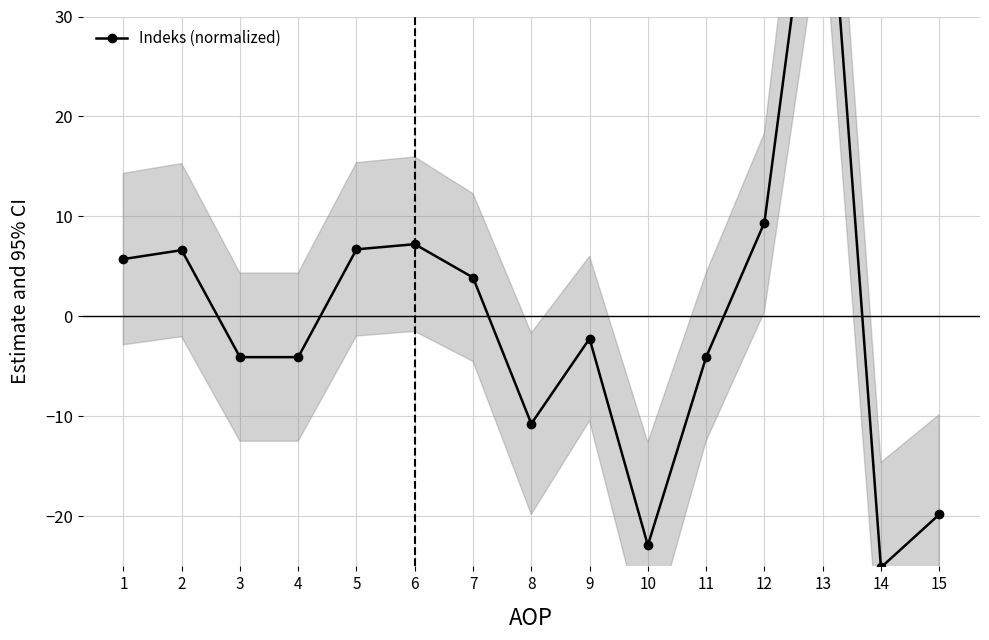

Which category has the lowest value across all series?

14